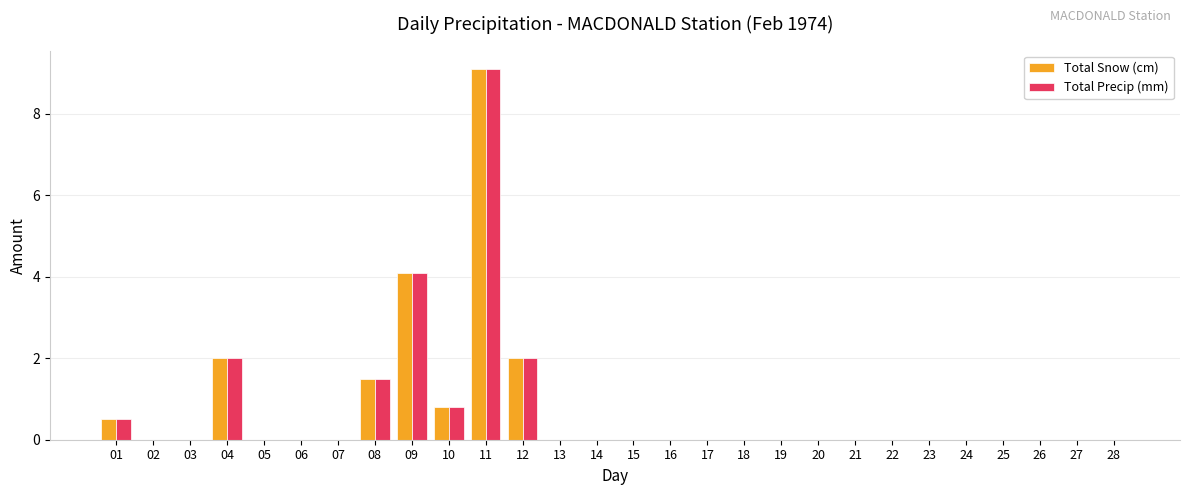

At which category is the sum across all series the highest?

11